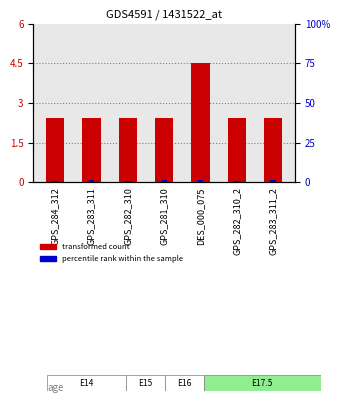

What is the difference between the transformed count values at DES_000_075 and GPS_284_312?

2.0